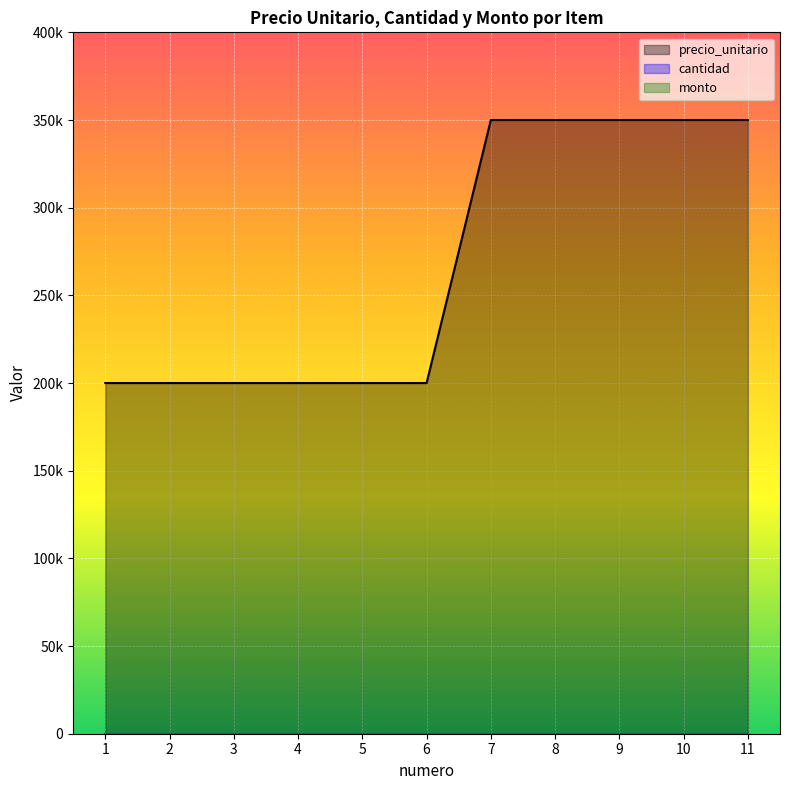

At which category is the sum across all series the highest?

7